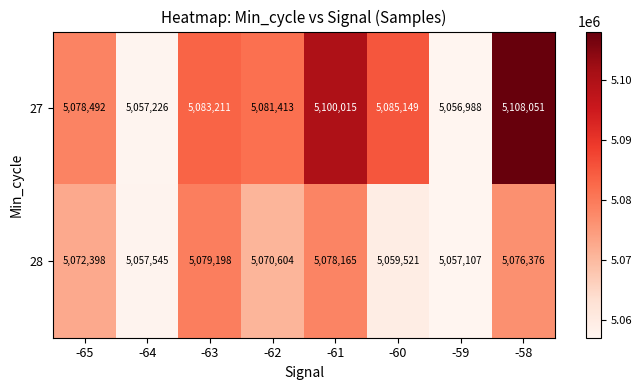

What is the spread (max minus min) of values at -63?

4013